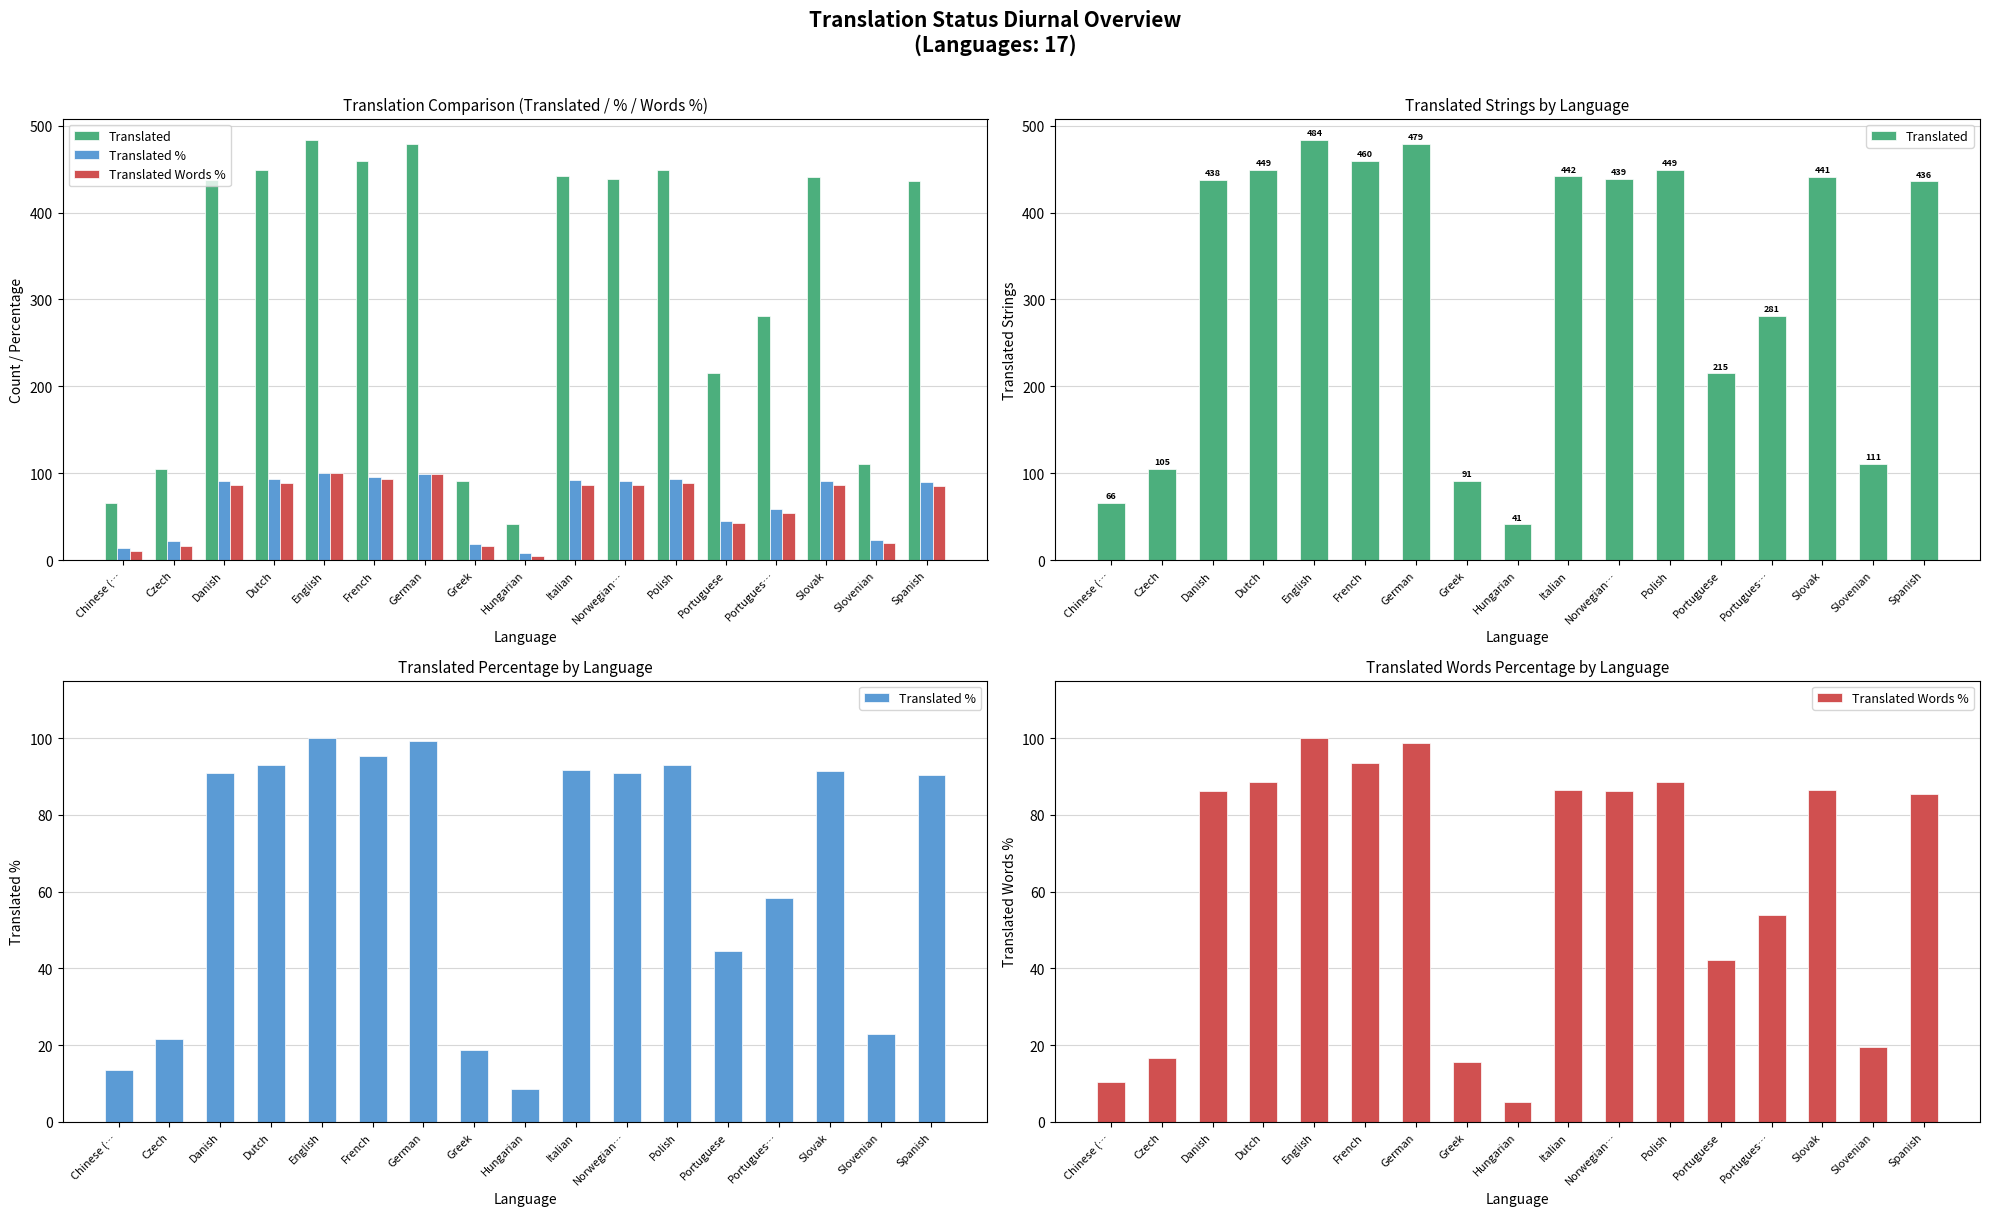

The value of Translated % at English is 179.6. True or false?

False